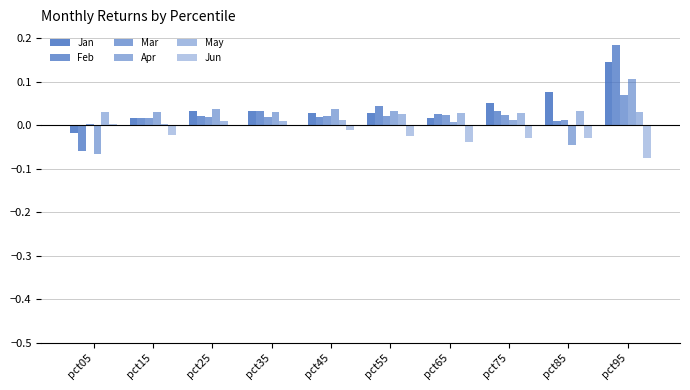

Which category has the highest value in the Mar series?

pct95